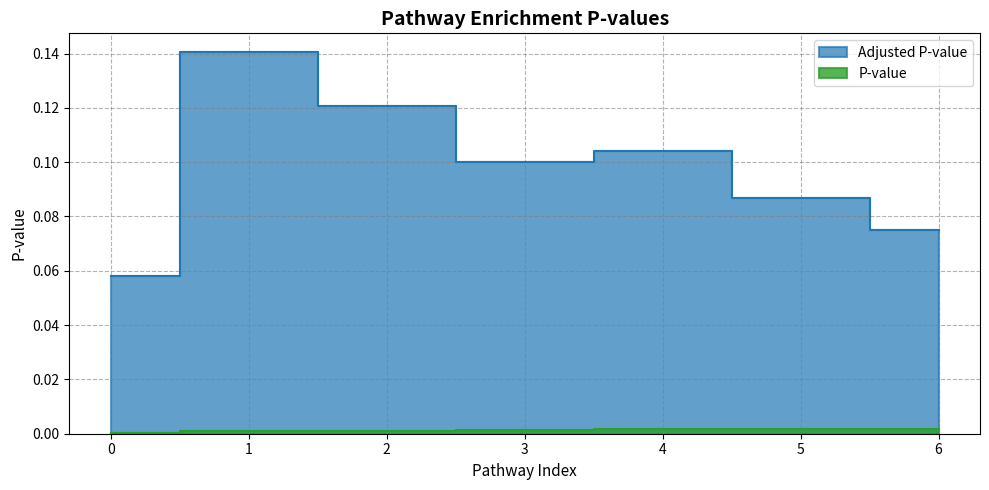

True or false: Adjusted P-value and P-value cross at least once.

False